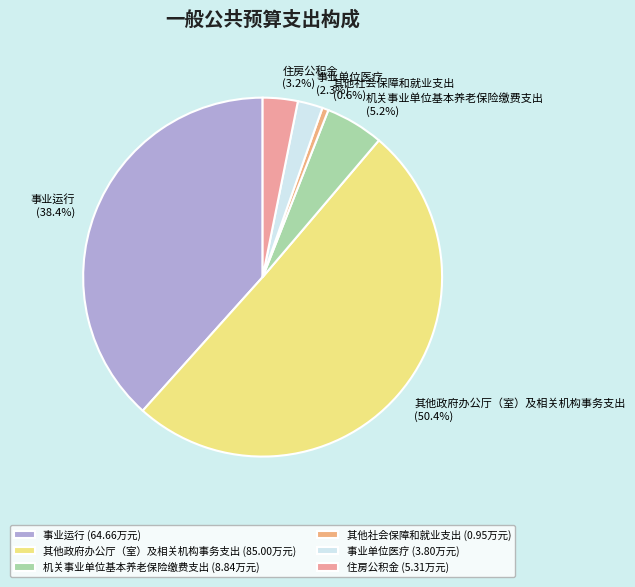

What portion of the pie excludes 机关事业单位基本养老保险缴费支出 (5.2%)?

94.8%